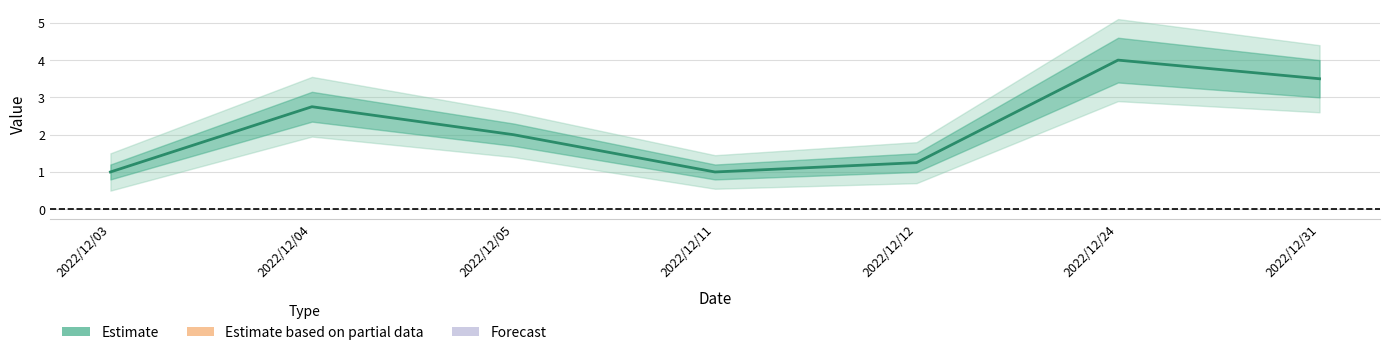

Where is the first local minimum?

2022/12/11